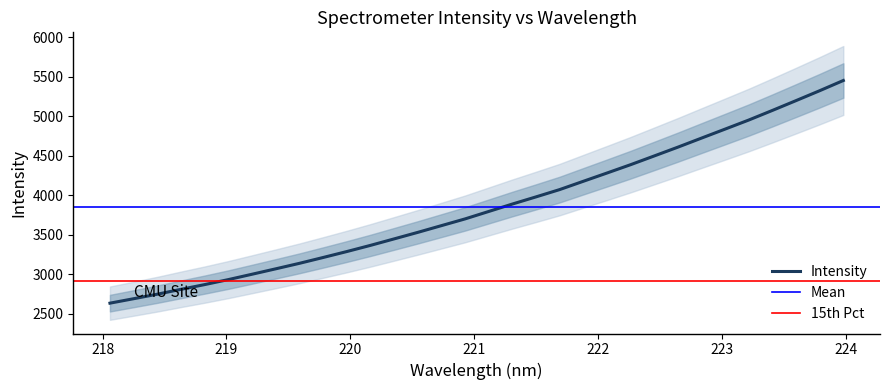

What is the difference between the values at 220.9264 and 223.408?

1373.2